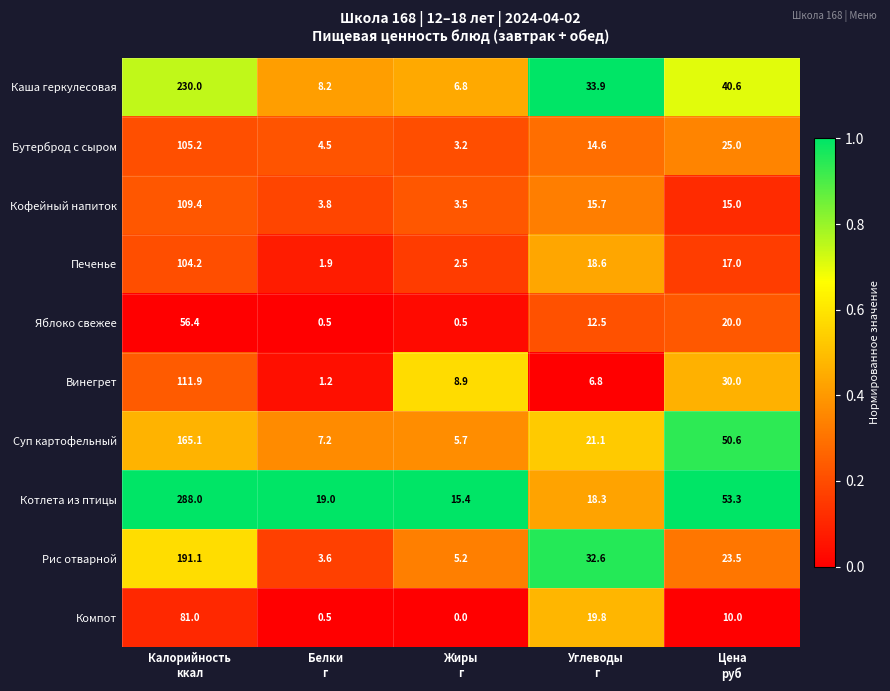

At Калорийность
ккал, list the series in order from largest to smallest.

Котлета из птицы, Каша геркулесовая, Рис отварной, Суп картофельный, Винегрет, Кофейный напиток, Бутерброд с сыром, Печенье, Компот, Яблоко свежее